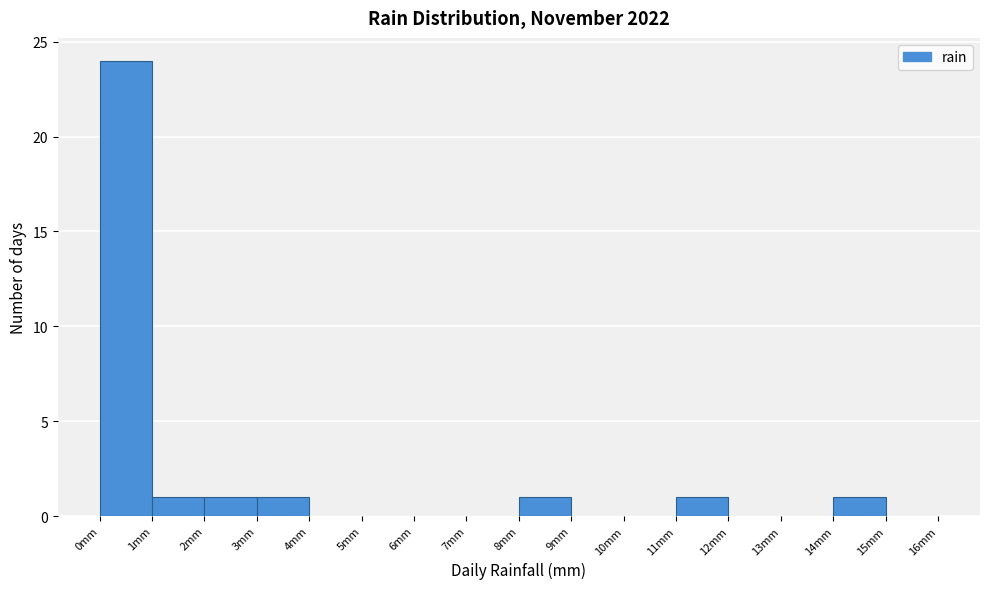

Reading left to right, list every bar in this chart as the range it spans on the x-axis followed by its height. The values are not printed on the chart, so give them approximately, as read against the axis.

0 to 1: 24
1 to 2: 1
2 to 3: 1
3 to 4: 1
4 to 5: 0
5 to 6: 0
6 to 7: 0
7 to 8: 0
8 to 9: 1
9 to 10: 0
10 to 11: 0
11 to 12: 1
12 to 13: 0
13 to 14: 0
14 to 15: 1
15 to 16: 0